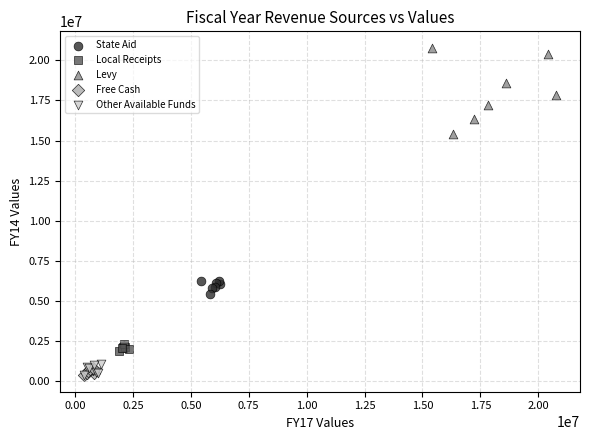

Which series has the widest spread of Y values?

Levy